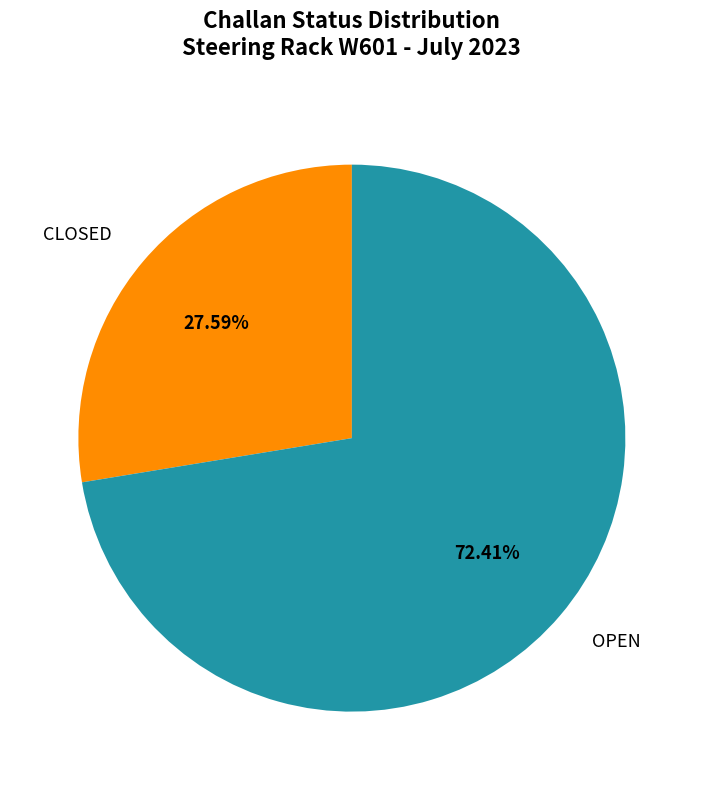

What is the largest slice in the pie chart?

OPEN